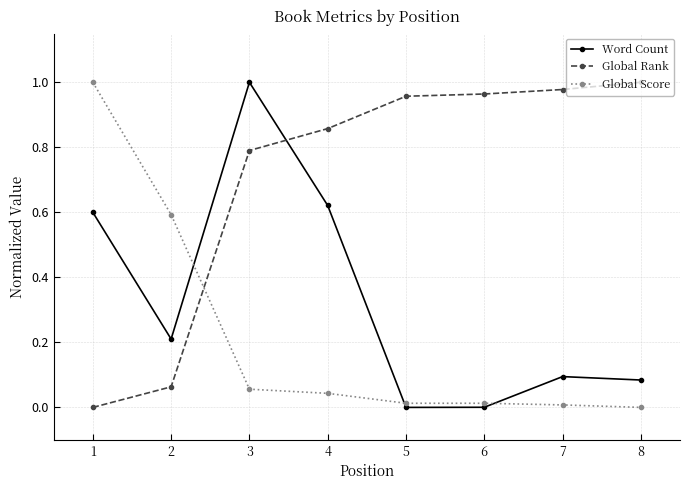

List the series in order of their overall mean, lowest first.

Global Score, Word Count, Global Rank